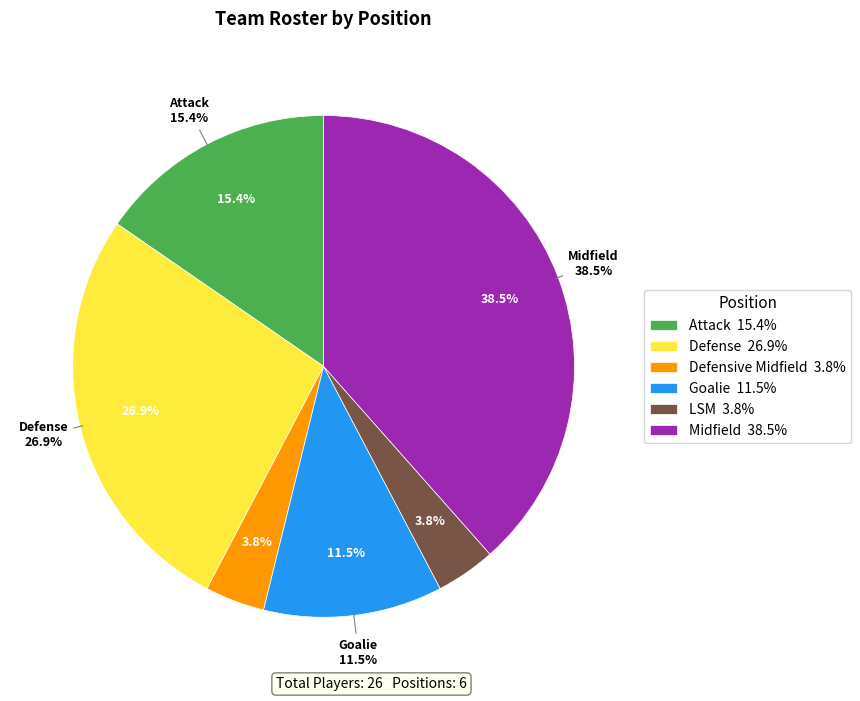

Which slice is the smallest?

Defensive Midfield